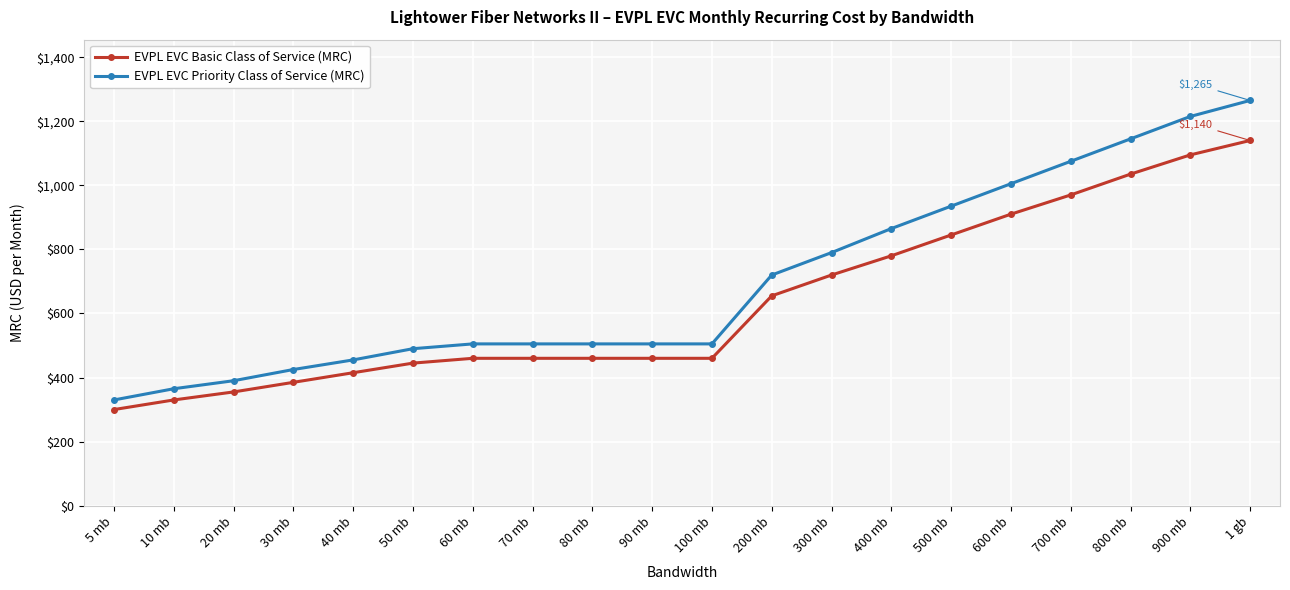

What is the value of the EVPL EVC Basic Class of Service (MRC) point at the 2nd from the left?

330